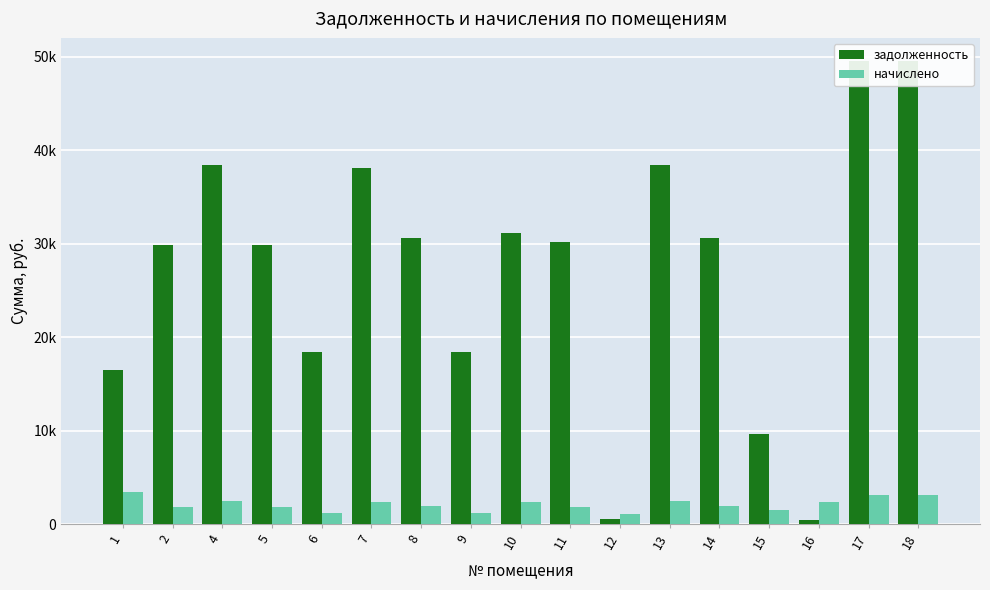

The value of начислено at 14 is 1307.8. True or false?

False